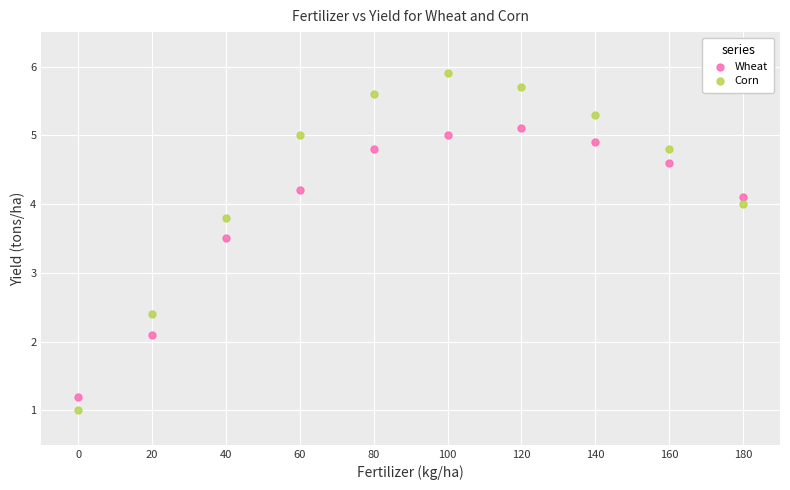

What is the X range (max minus min) for the scatter plot?

180.0